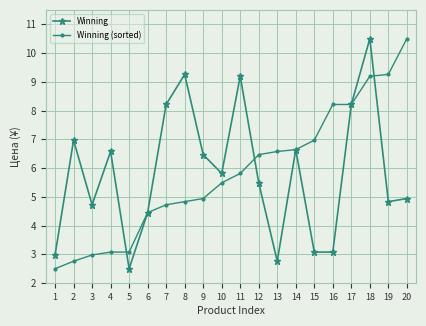

Between 4 and 19, which series saw the biggest shift?

Winning (sorted)